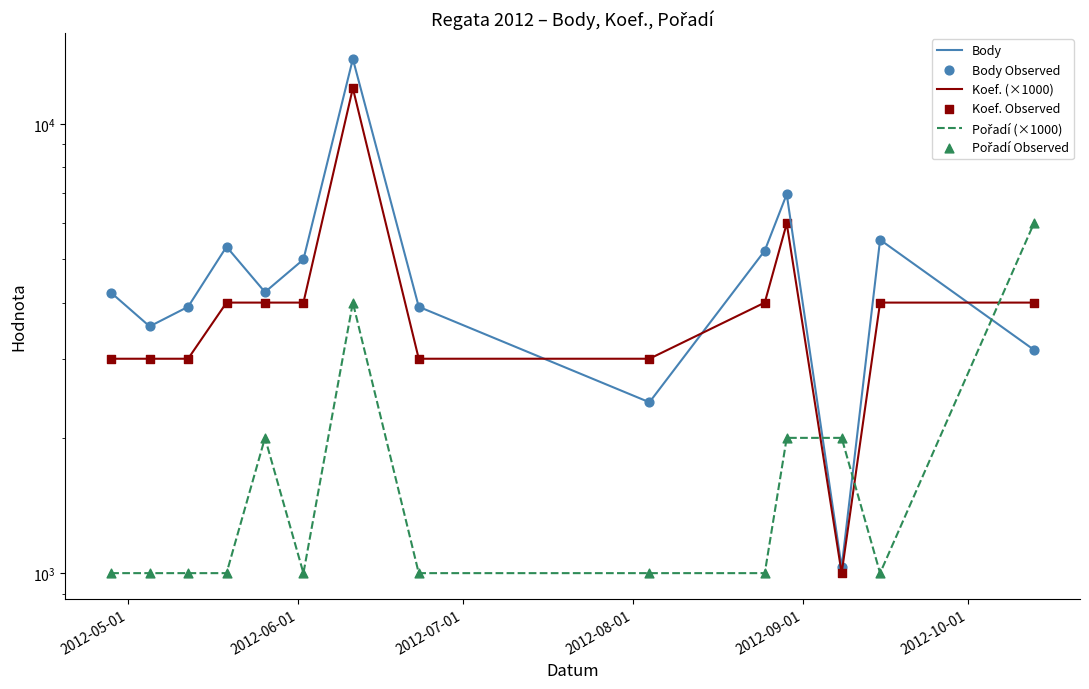

At how many categories does at least one series exceed 6213?

2